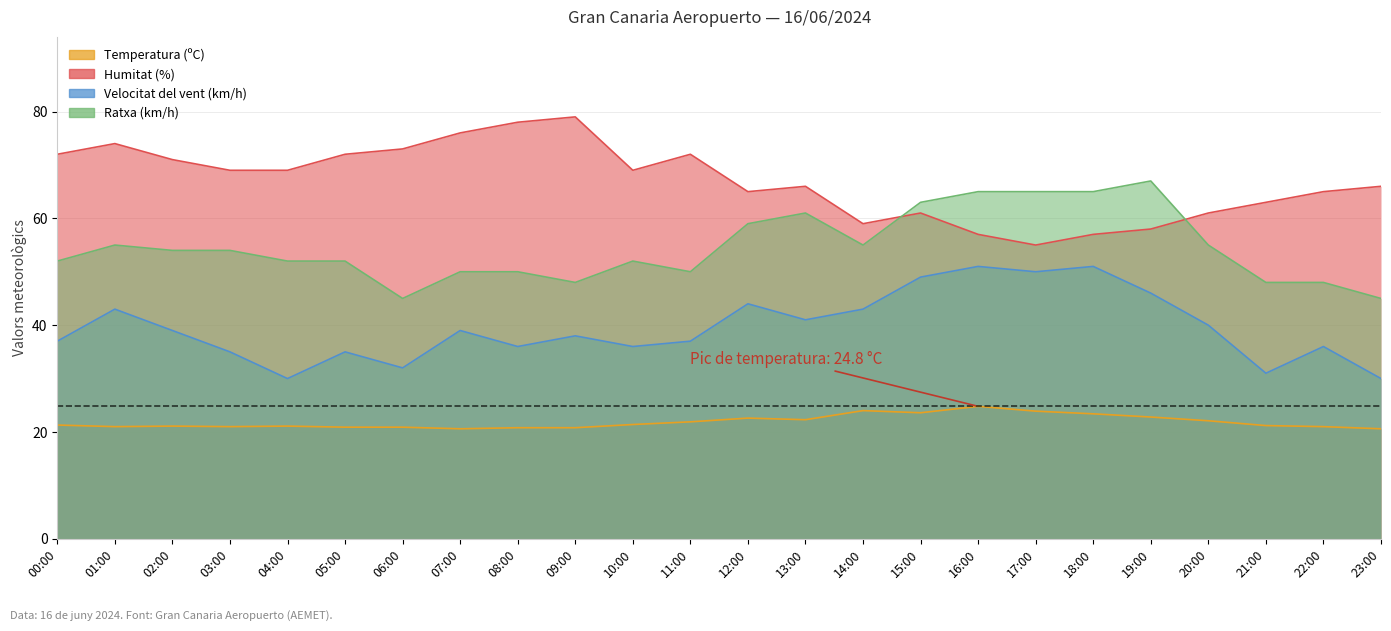

The value of Velocitat del vent (km/h) at 17:00 is 83.3. True or false?

False